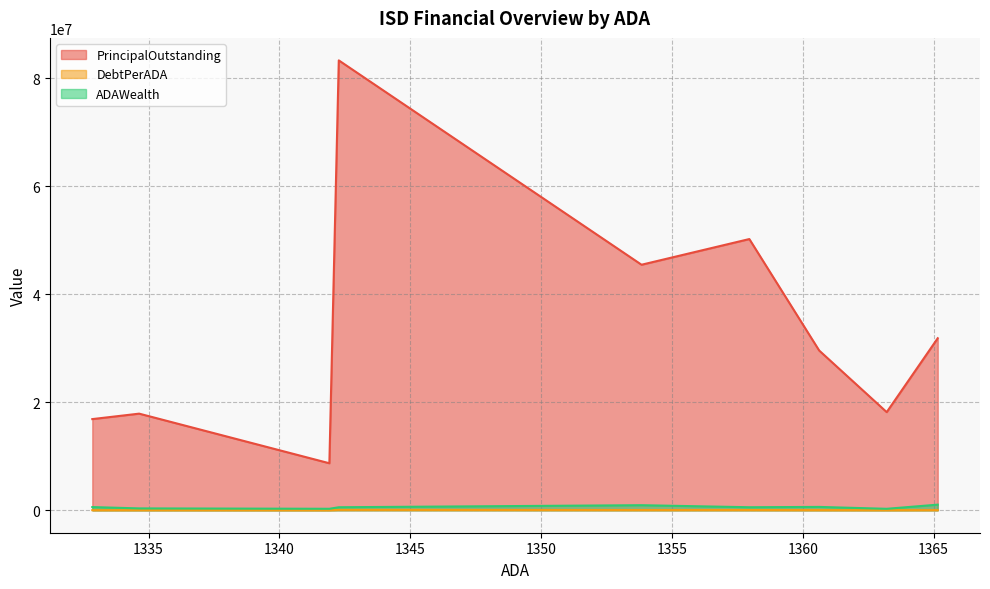

True or false: ADAWealth has more than 0 points higher than both neighbors.

True